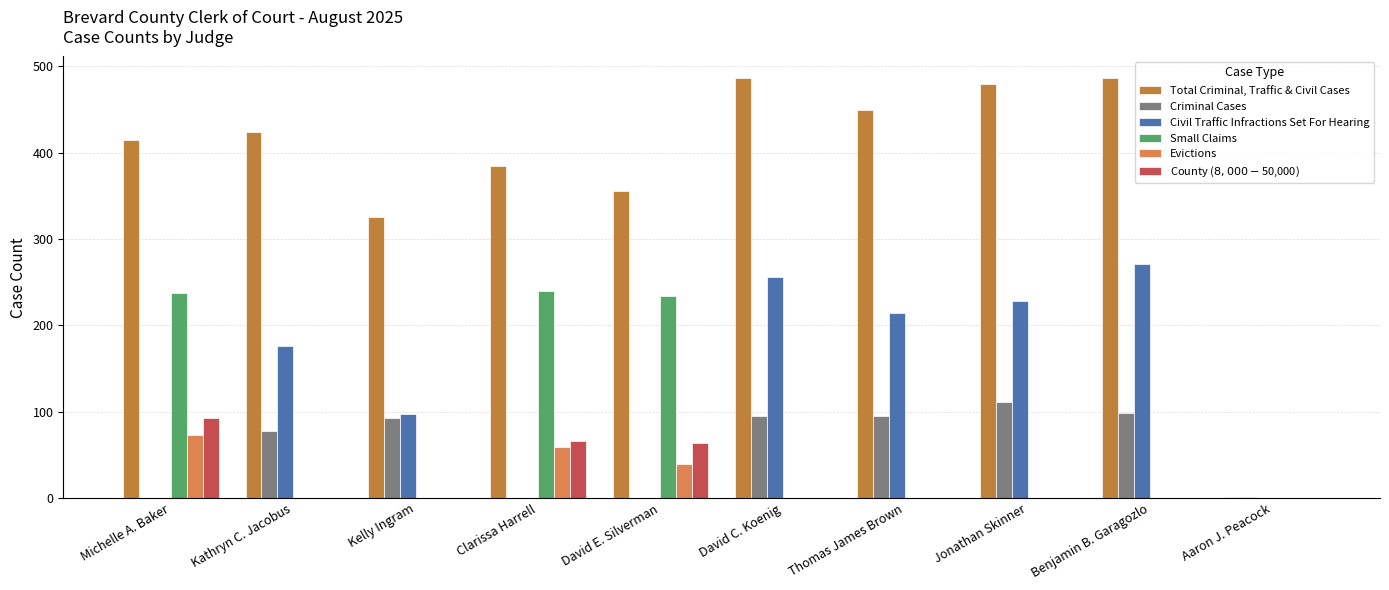

Which series changed the most between David E. Silverman and Aaron J. Peacock?

Total Criminal, Traffic & Civil Cases